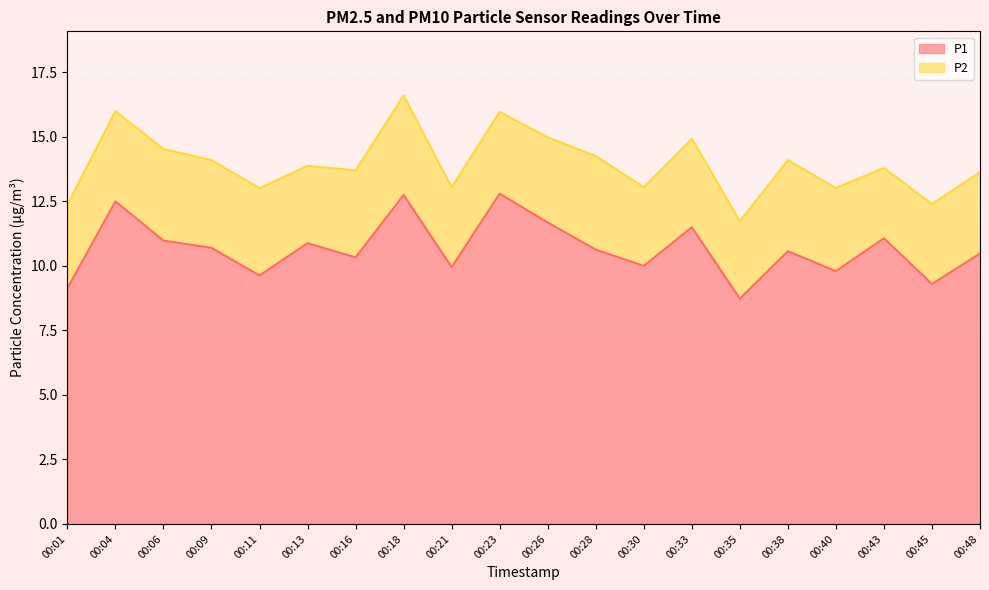

What is the difference between the second highest and minimum values?

4.0